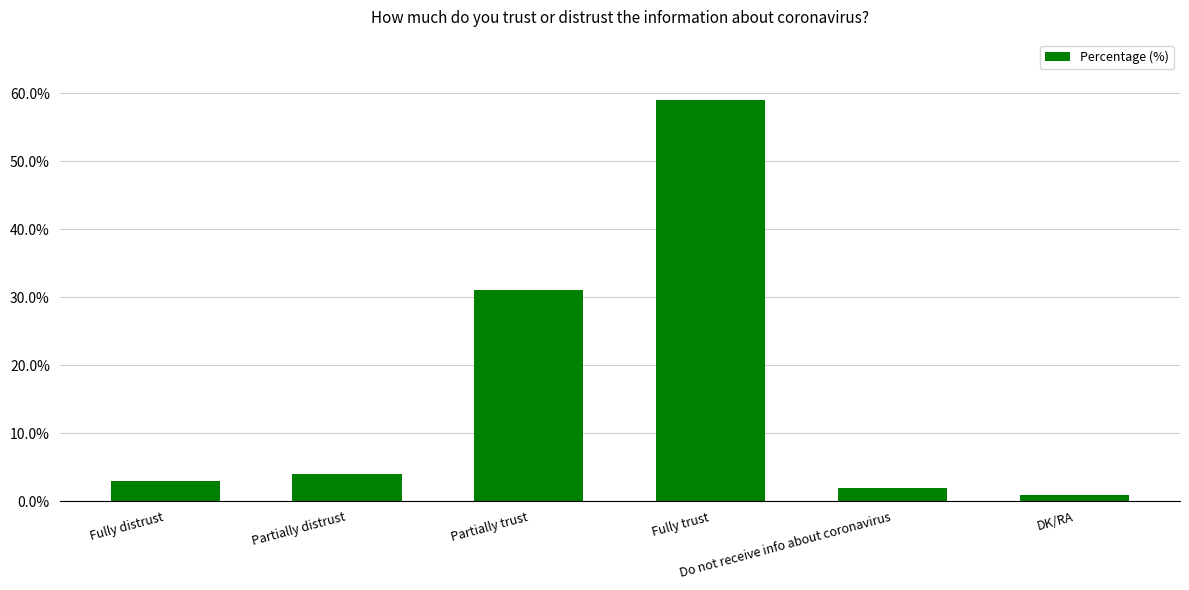

How many values are below 4?

3